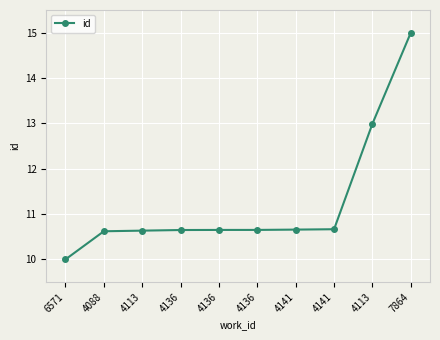

Count the number of values greater than 10.

9